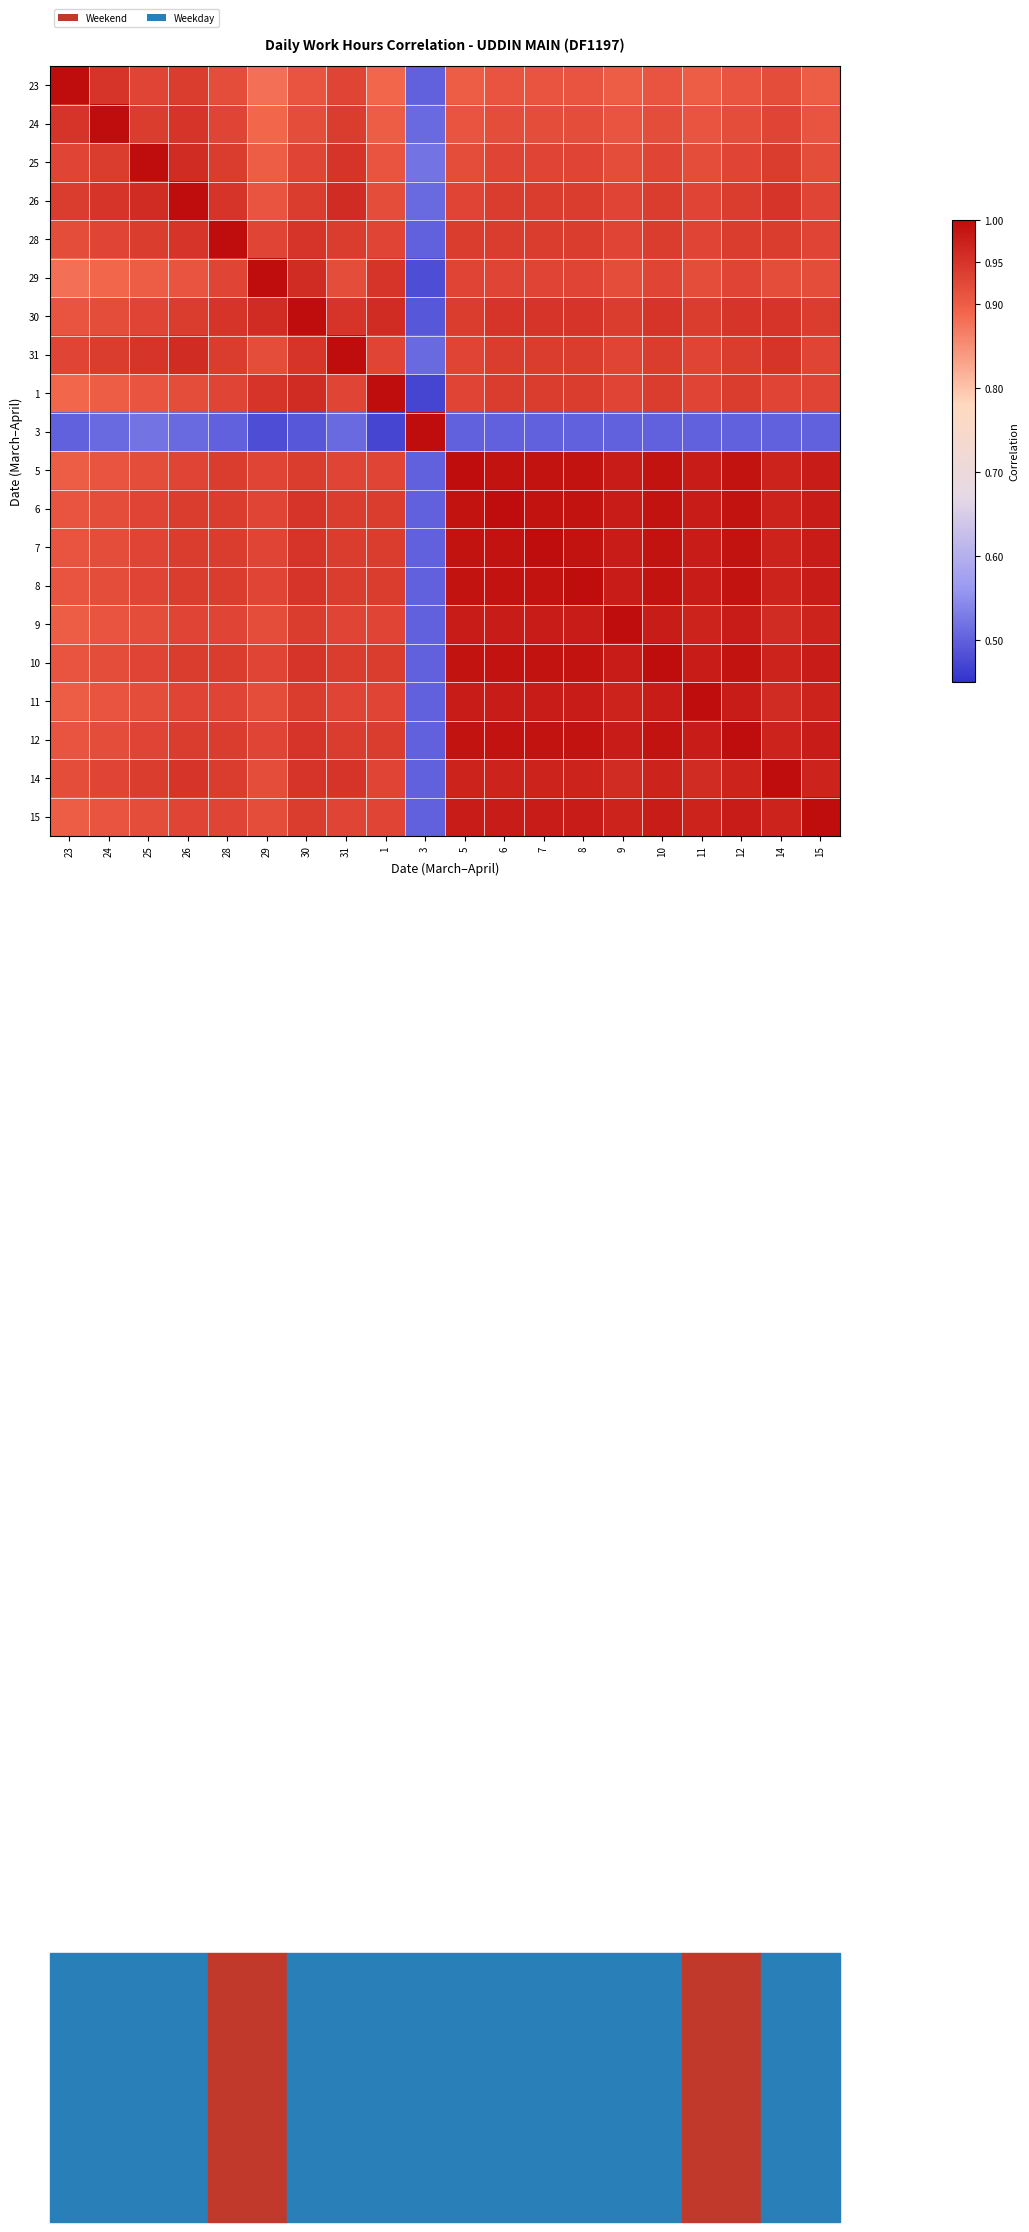

Which label corresponds to the smallest value in the chart?

3